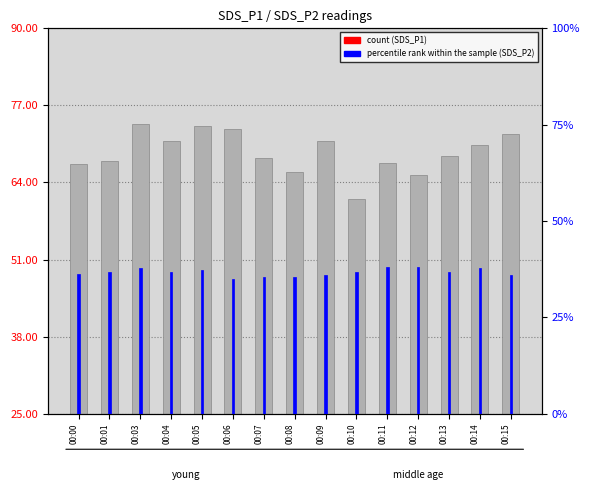

Which category has the highest value across all series?

00:03